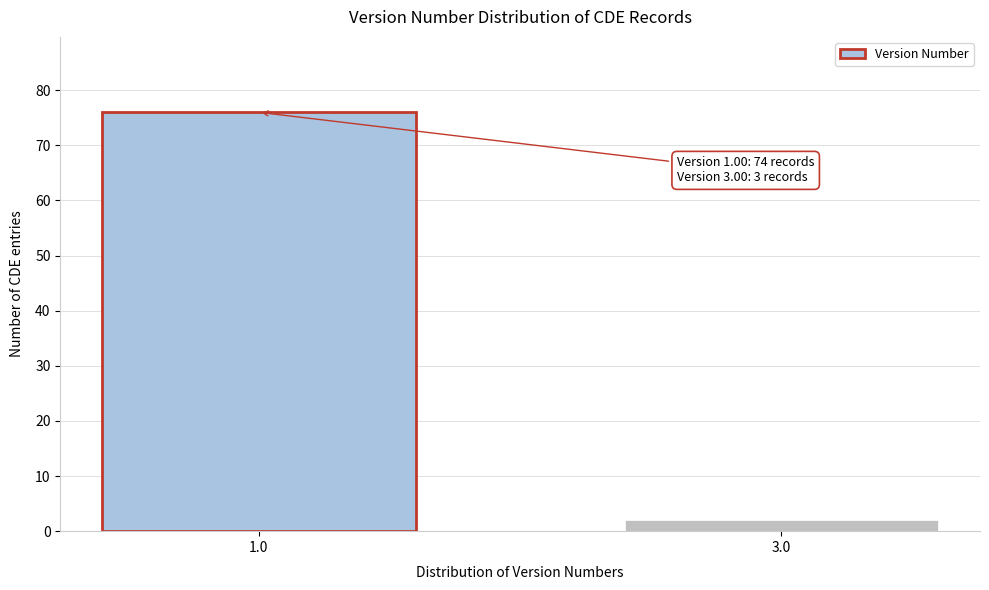

Reading left to right, what are all the values shown in this chart?

76	2